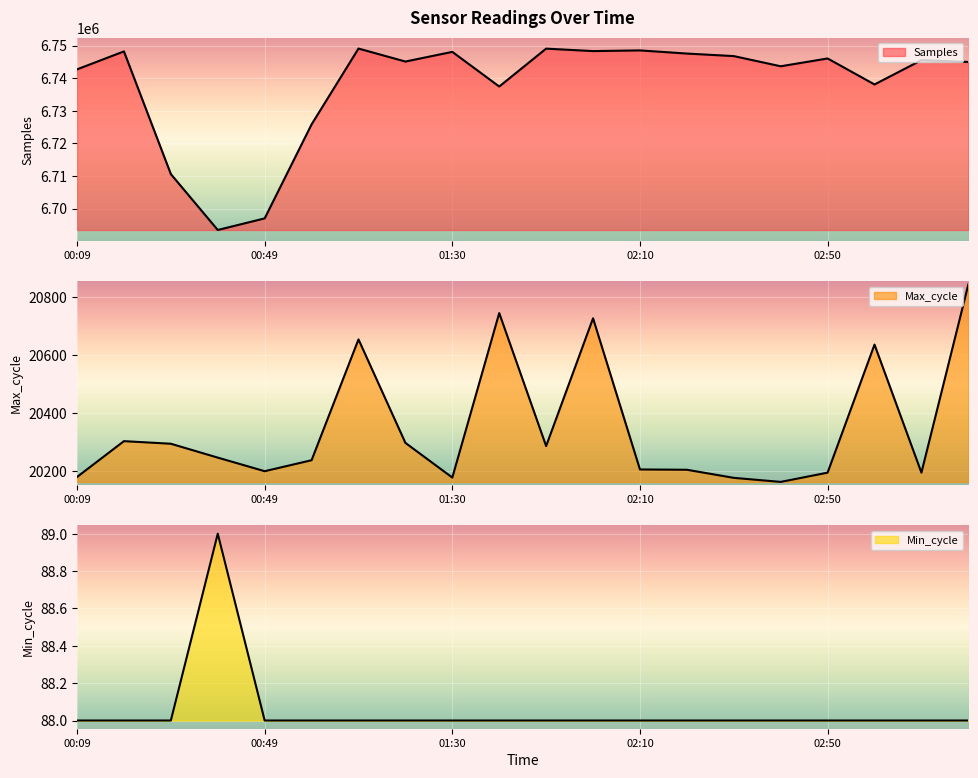

What is the label of the 8th point from the right?

02:10